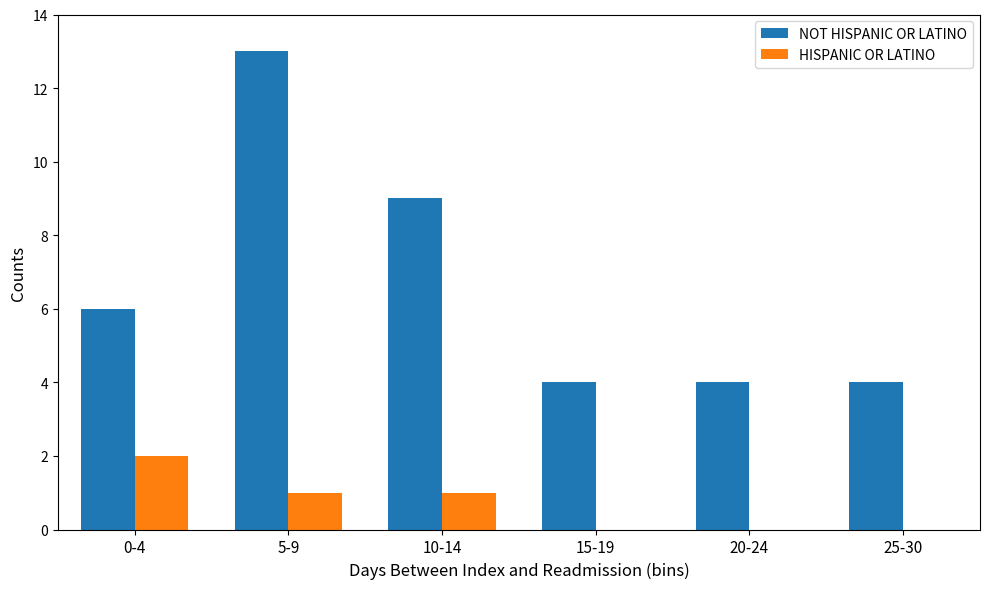

Read the NOT HISPANIC OR LATINO value at 0-4.

6